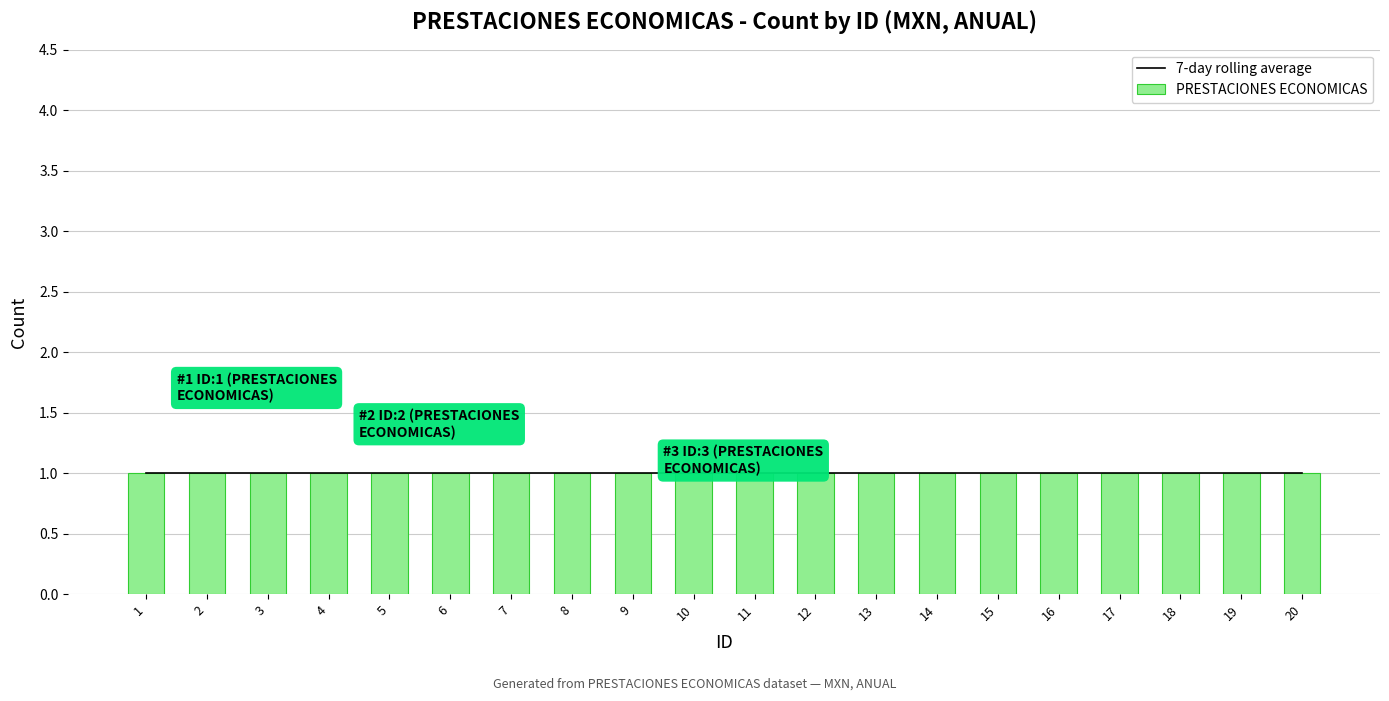

Which category has the highest value across all series?

20